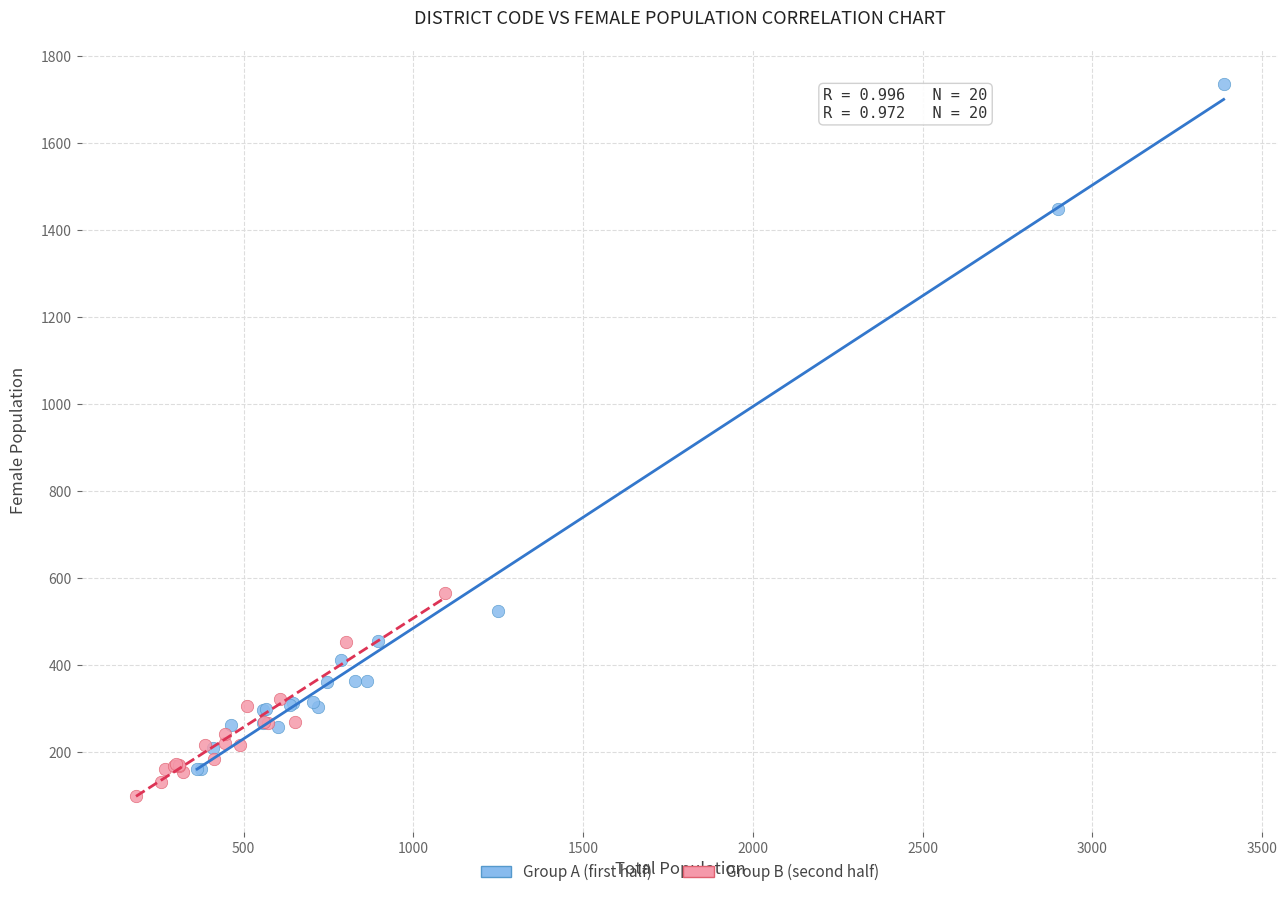

Which series has the widest spread of Y values?

Group A (first half)